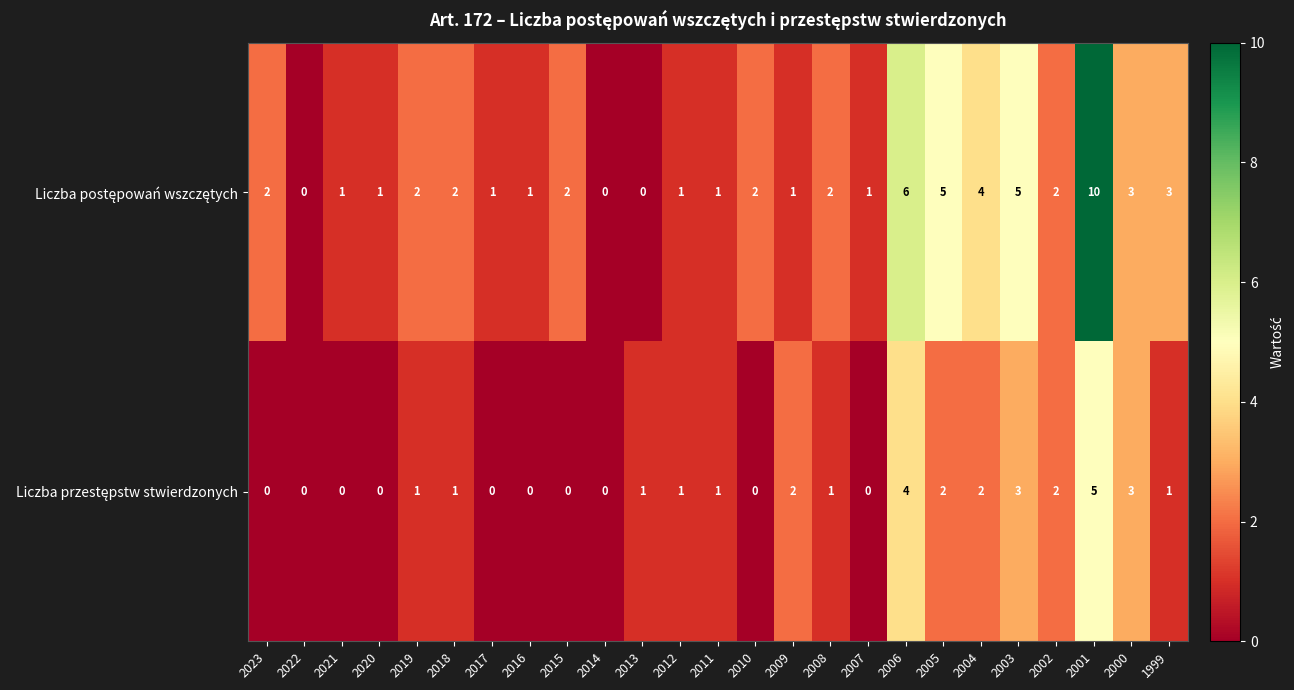

Which label corresponds to the largest value in the chart?

2001